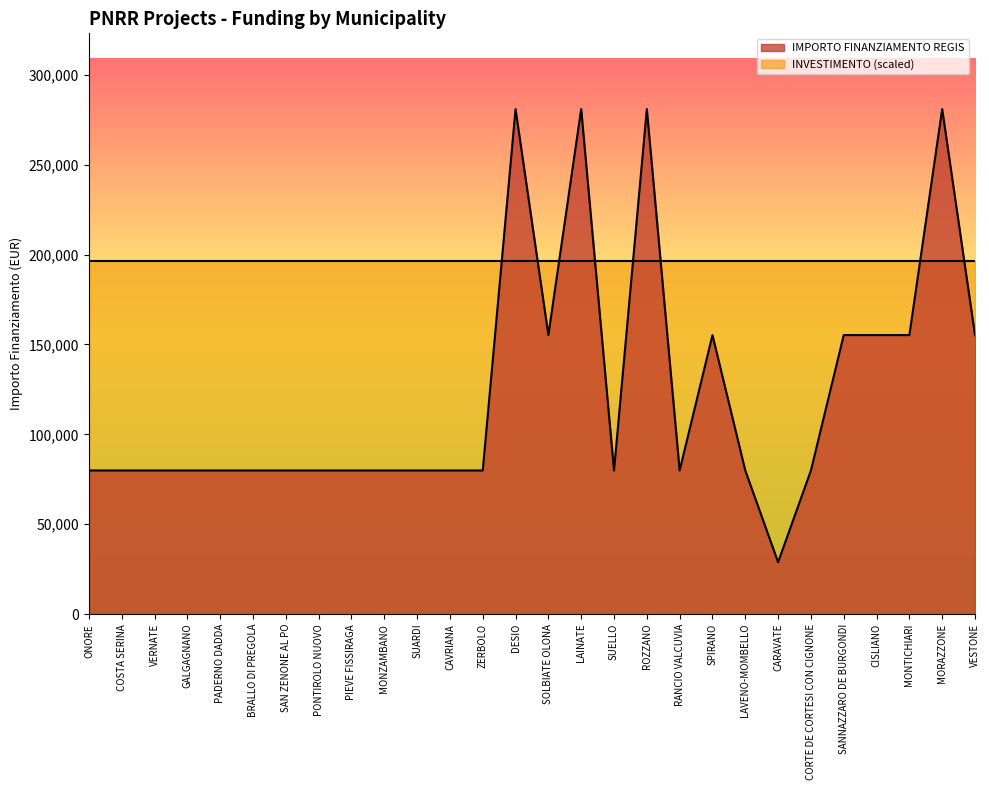

At which label is the value closest to 154917?

SOLBIATE OLONA